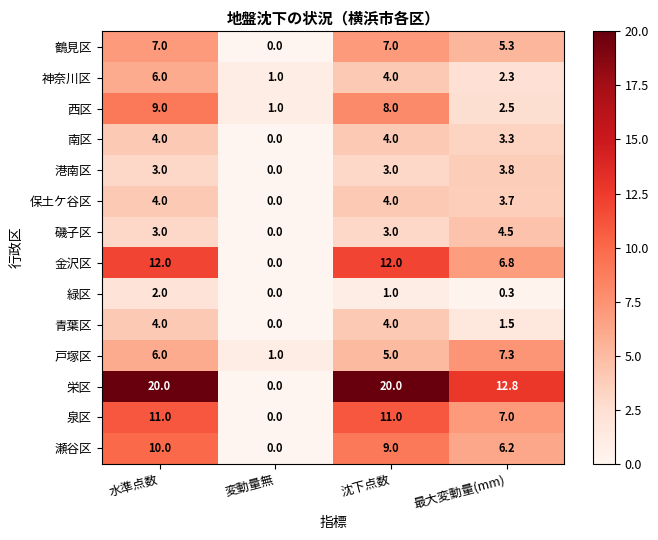

What is the minimum value for 西区?

1.0